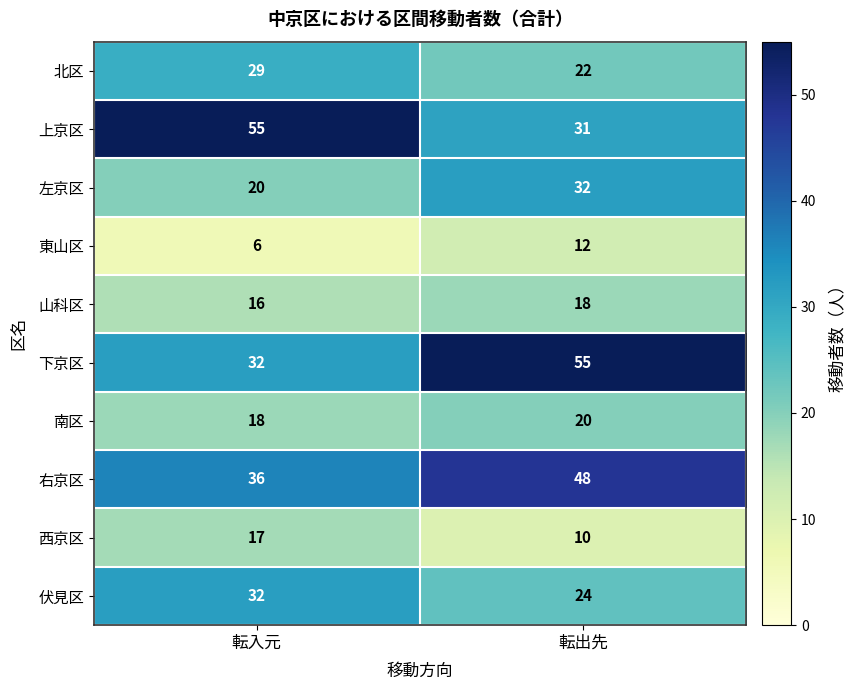

True or false: 山科区 has a value of 16 at 転入元.

True